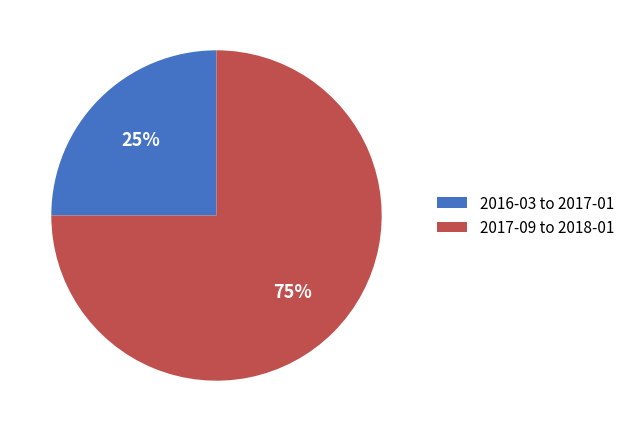

Which has a higher value, 2016-03 to 2017-01 or 2017-09 to 2018-01?

2017-09 to 2018-01